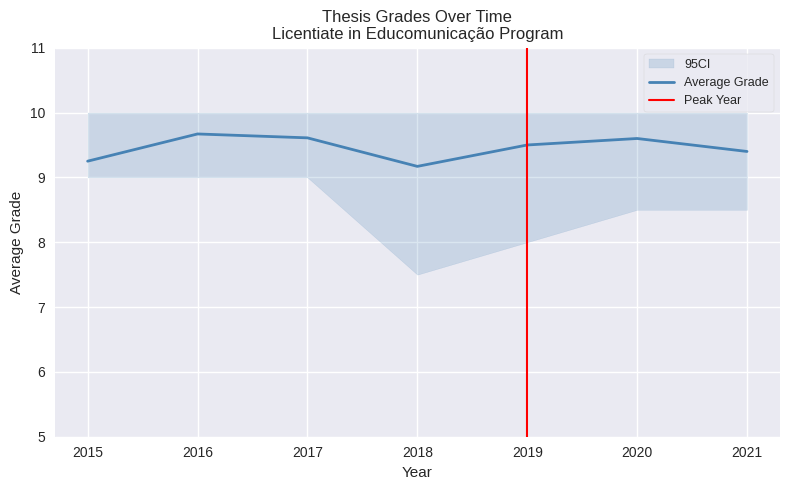

Is it true that the value at 2020 is 9.6?

True